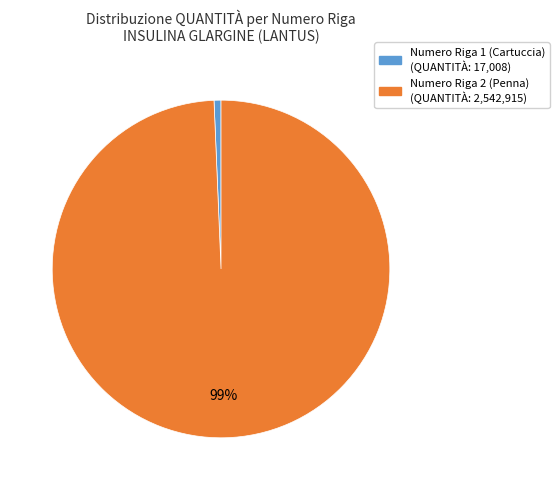

Rank the categories by value from highest to lowest.

Numero Riga 2 (Penna), Numero Riga 1 (Cartuccia)